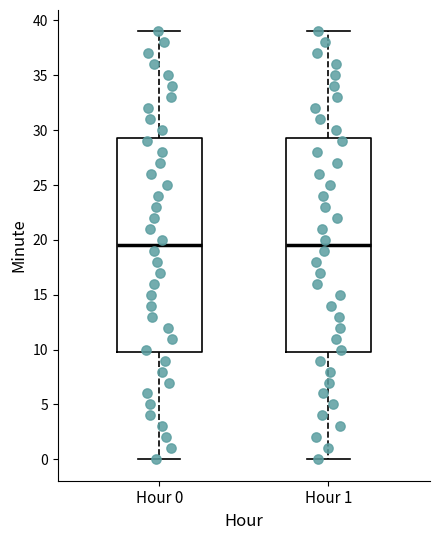

Reading left to right, transcribe this box plot: for each box, give where its median line is, the range the box spans, and where its two whiskers end, as read against the y-axis. The values are not printed on the chart, so give them approximately, as read against the axis.

Hour 0: median 19.5, box 10.0 to 29.5, whiskers 0.0 to 39.0
Hour 1: median 19.5, box 10.0 to 29.5, whiskers 0.0 to 39.0